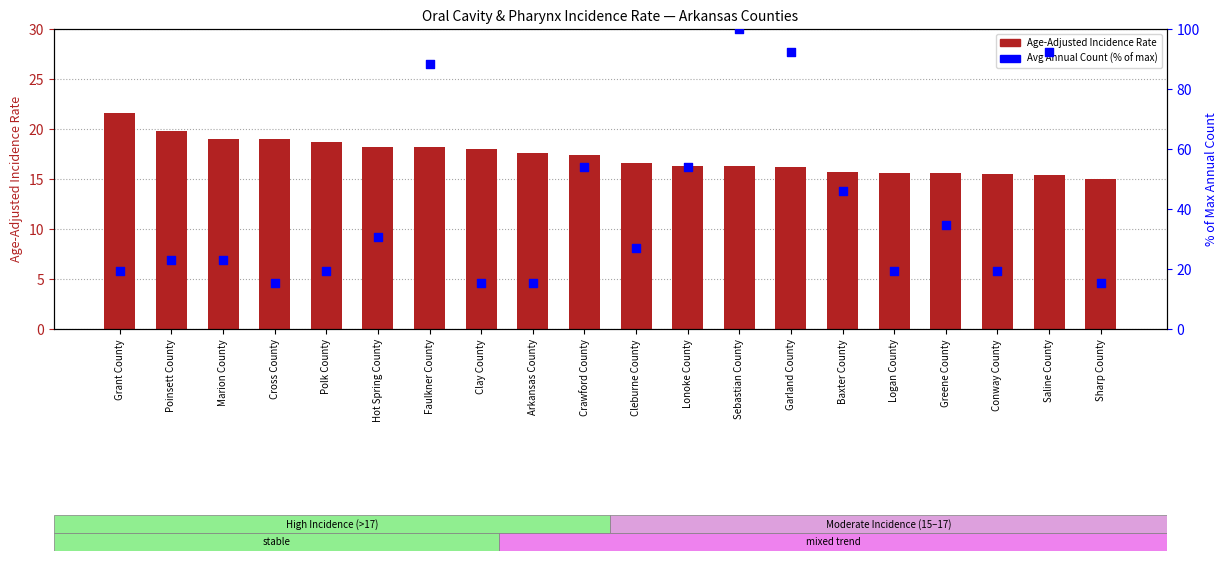

What are all the series names shown in the legend?

Age-Adjusted Incidence Rate, Avg Annual Count (% of max)